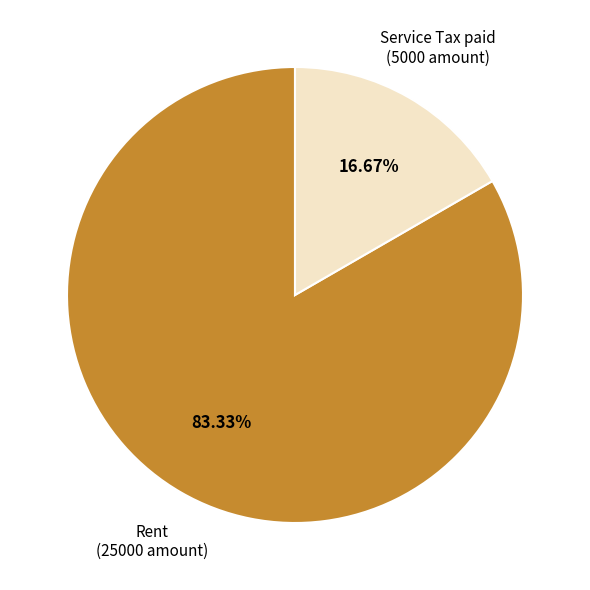

Is there any slice that represents more than half of the pie?

Yes